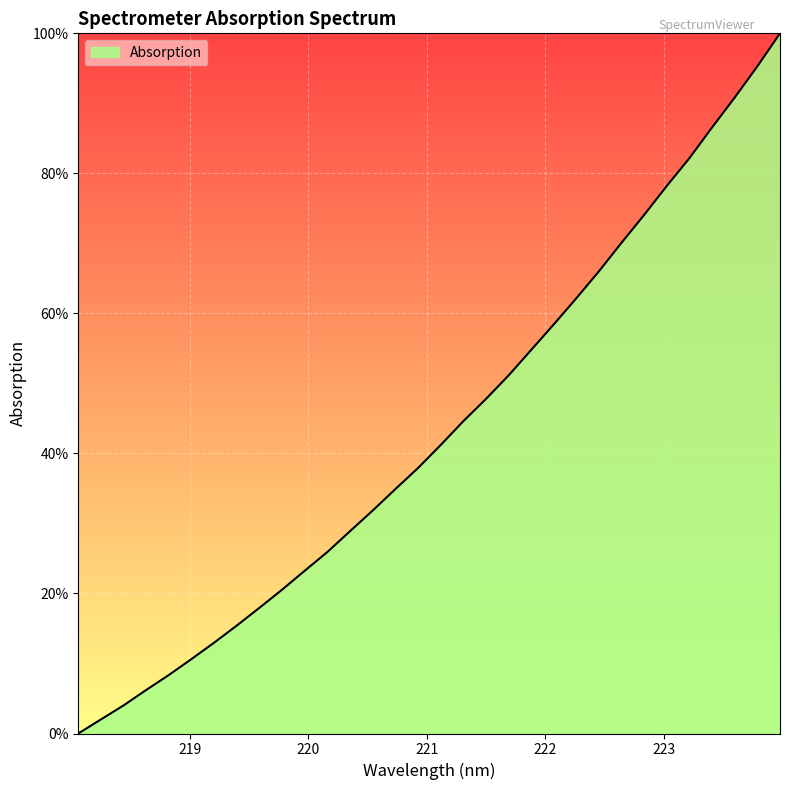

What is the difference between the maximum and minimum values?

100.0